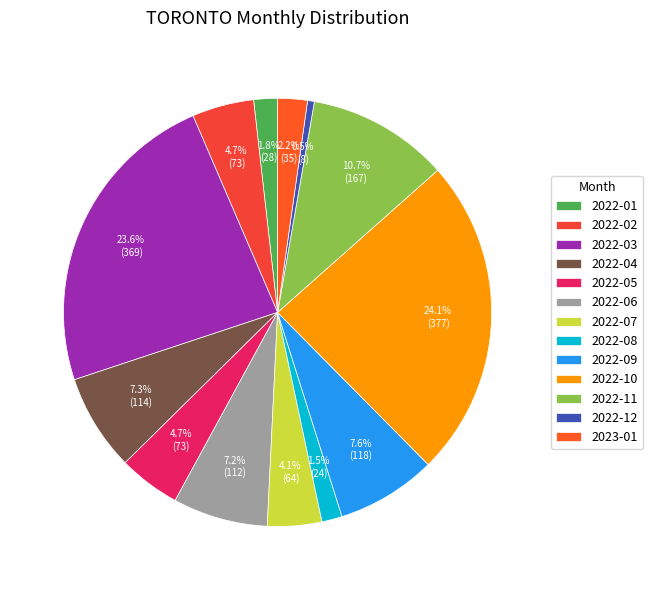

Which slice is the largest?

2022-10